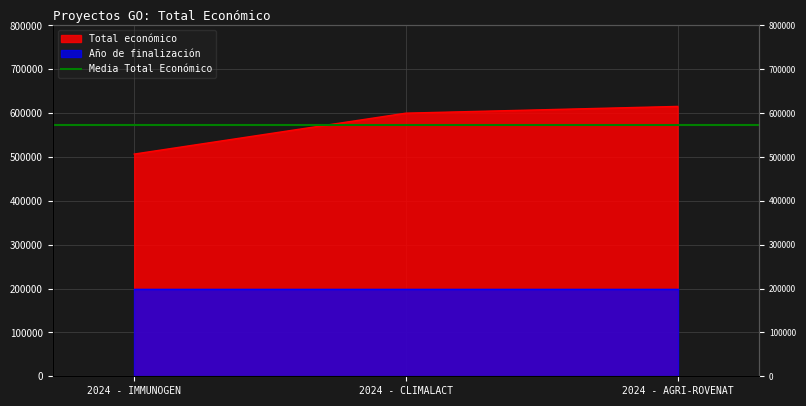

What is the label of the 3rd point from the right?

2024 - IMMUNOGEN